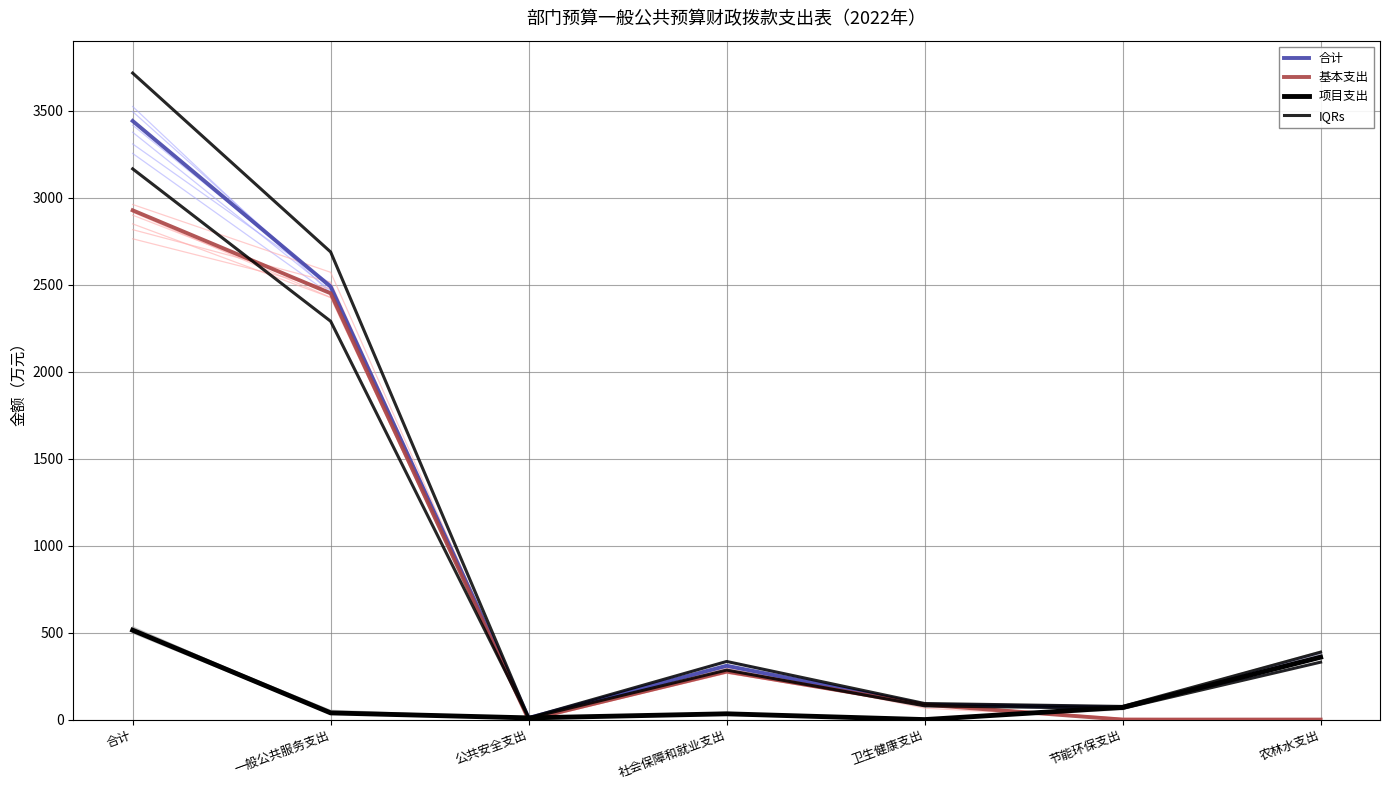

What is the label of the 7th point from the right?

合计